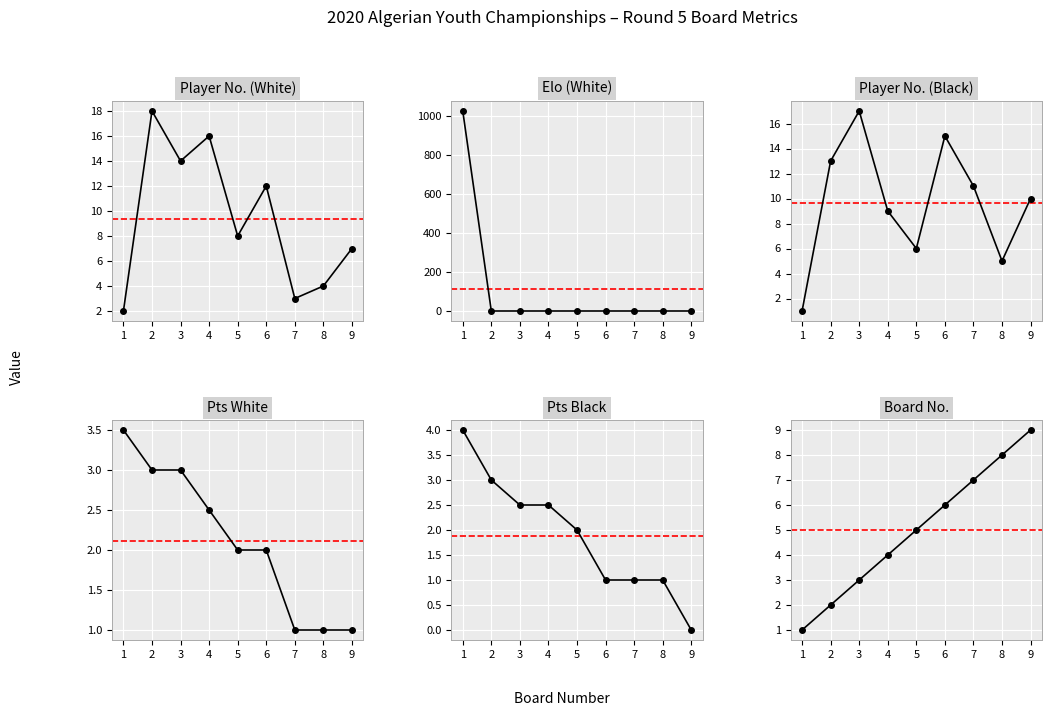

The value of Player No. (Black) at 9 is 10.0. True or false?

True